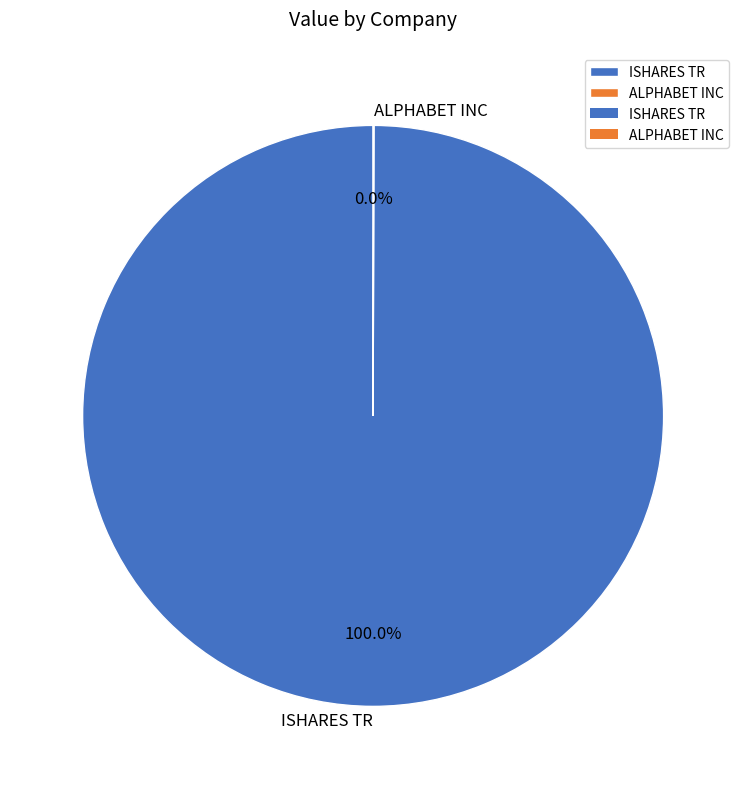

What is the largest slice in the pie chart?

ISHARES TR